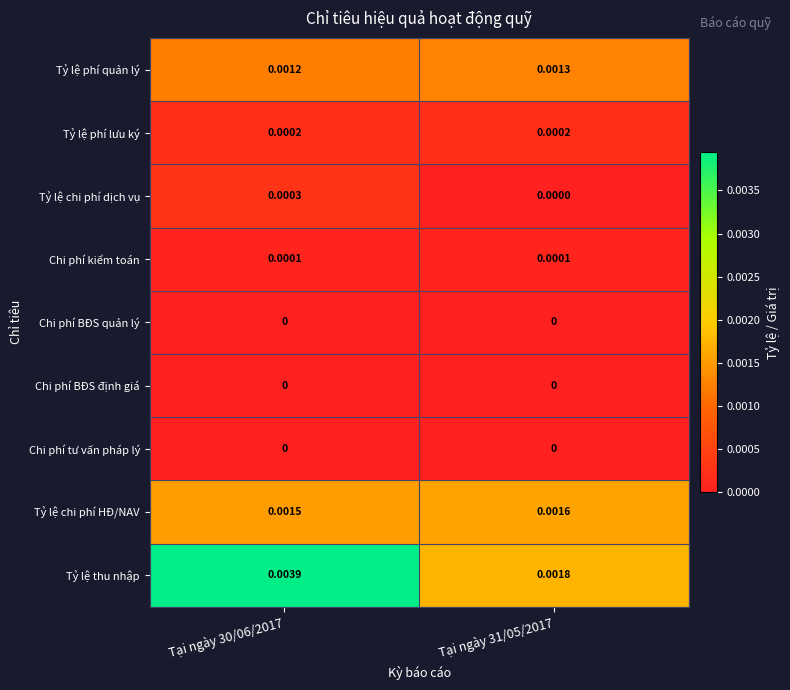

Is the value of Tỷ lệ thu nhập at Tại ngày 30/06/2017 greater than the value of Tỷ lệ phí quản lý at Tại ngày 31/05/2017?

Yes